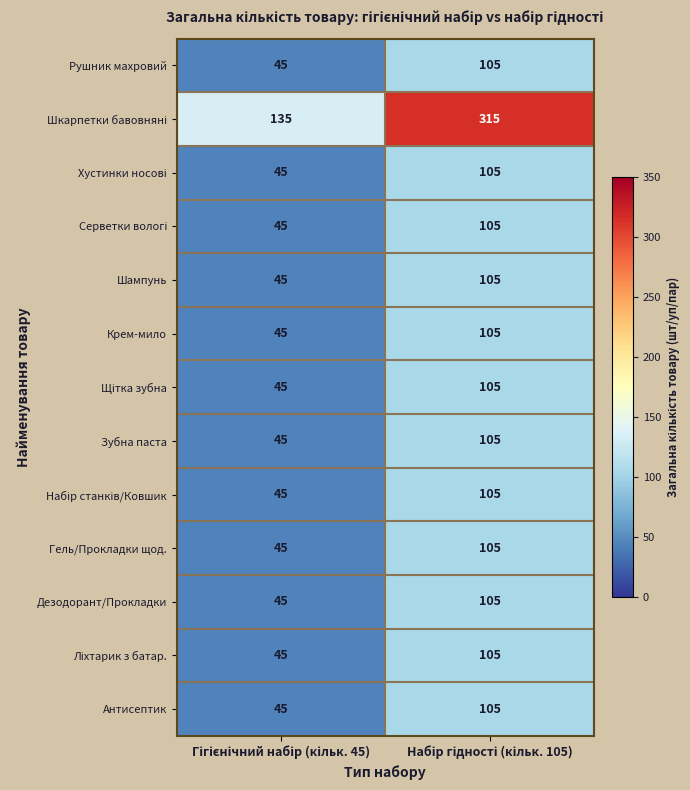

What is the sum of all Рушник махровий values?

150